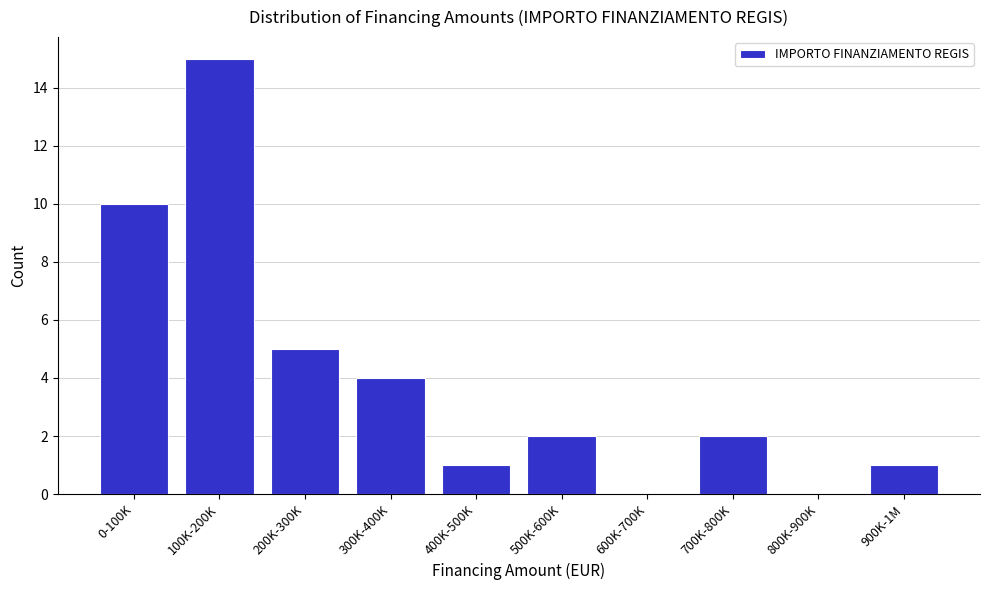

Reading left to right, transcribe all the data shown in this chart.

0-100K=10	100K-200K=15	200K-300K=5	300K-400K=4	400K-500K=1	500K-600K=2	600K-700K=0	700K-800K=2	800K-900K=0	900K-1M=1